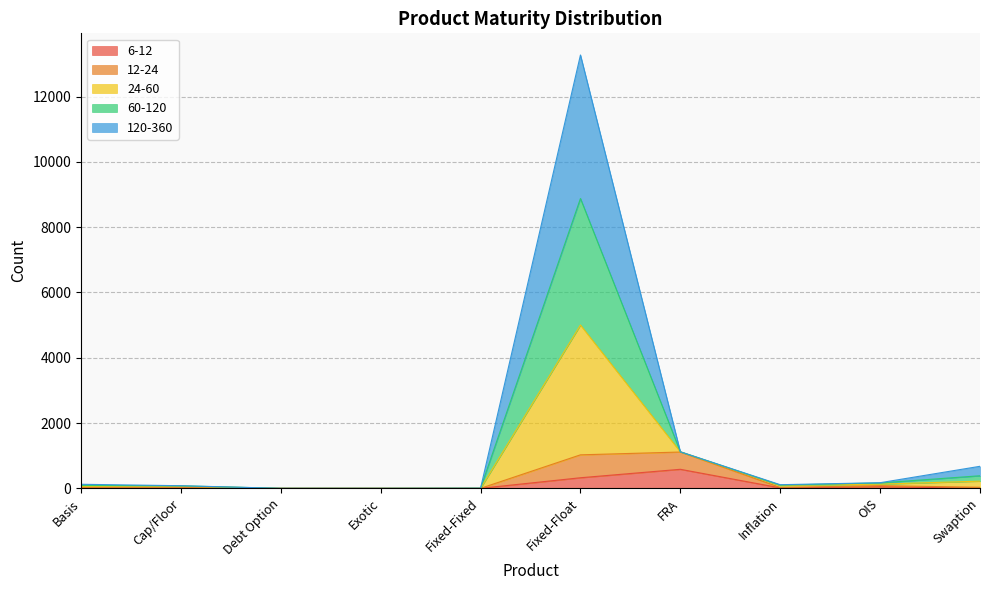

True or false: 60-120 has more than 0 interior local peaks.

True